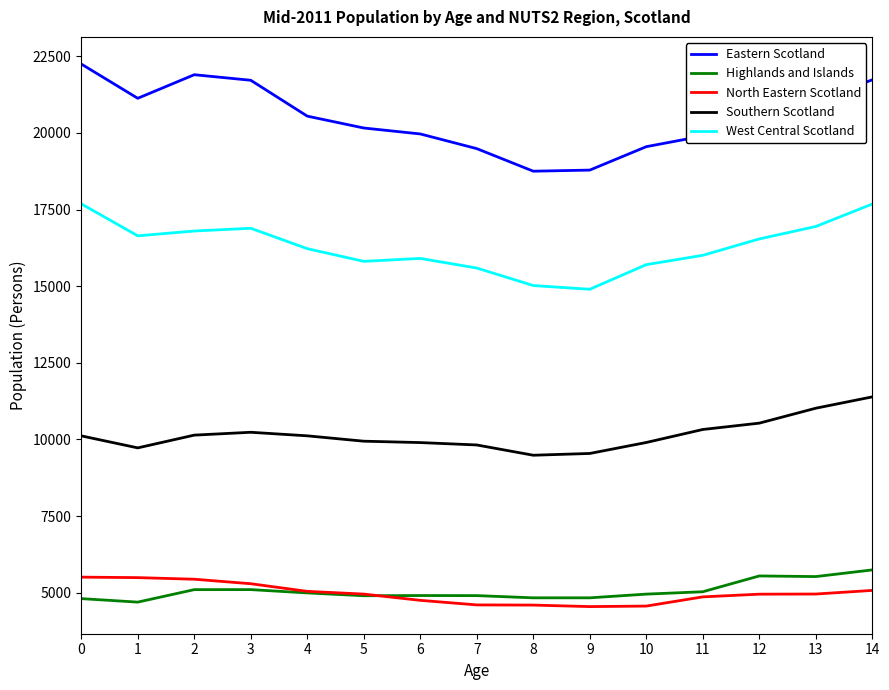

After their last crossing, which series has the higher values: Highlands and Islands or North Eastern Scotland?

Highlands and Islands